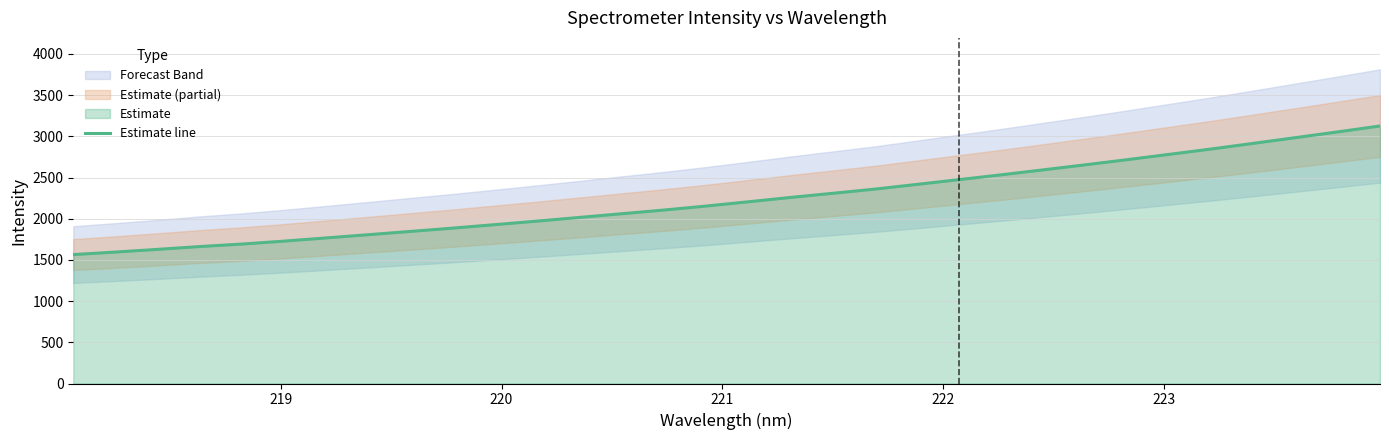

Reading right to left, list all the values displayed in this chart.

3125.8	3054.3	2984.5	2915.3	2846.9	2781.7	2717.1	2654.2	2592.9	2532.5	2474.2	2416.4	2359.0	2308.3	2258.0	2205.2	2153.5	2105.3	2060.6	2015.8	1971.2	1928.3	1886.2	1846.2	1806.4	1767.2	1728.3	1692.7	1662.2	1628.1	1595.4	1564.7